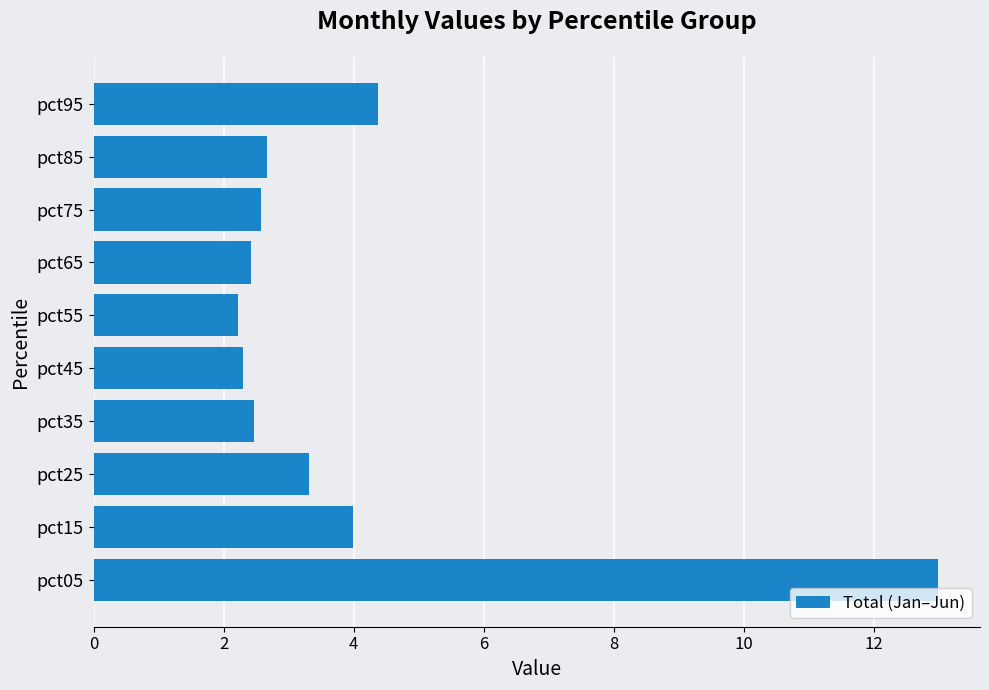

Is it true that the value at pct85 is 1.8?

False